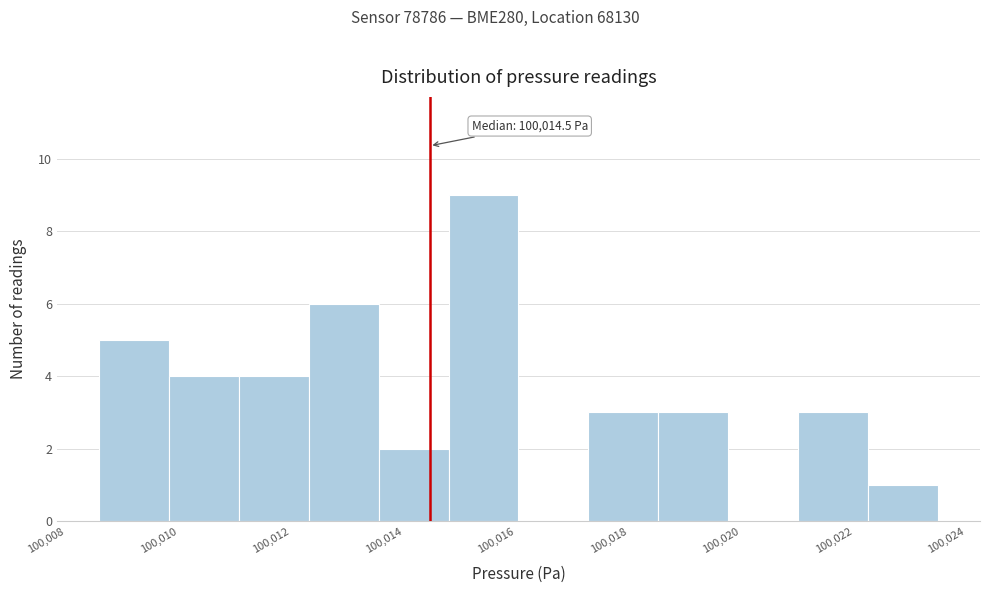

Which range on the x-axis has the tallest bar?

100014.8 to 100016.0